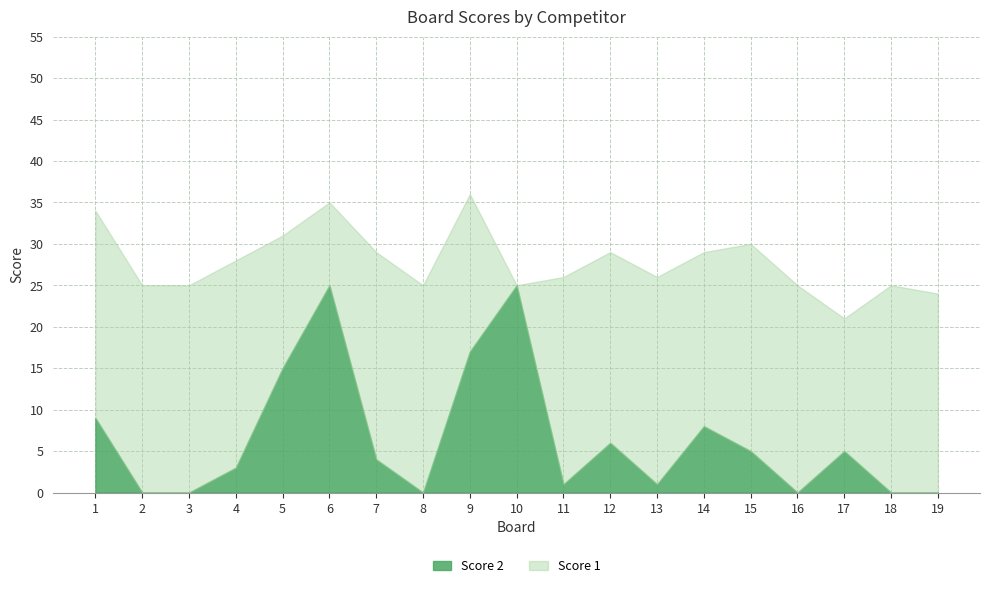

What is the value of the Score 1 point at the 3rd from the left?

25